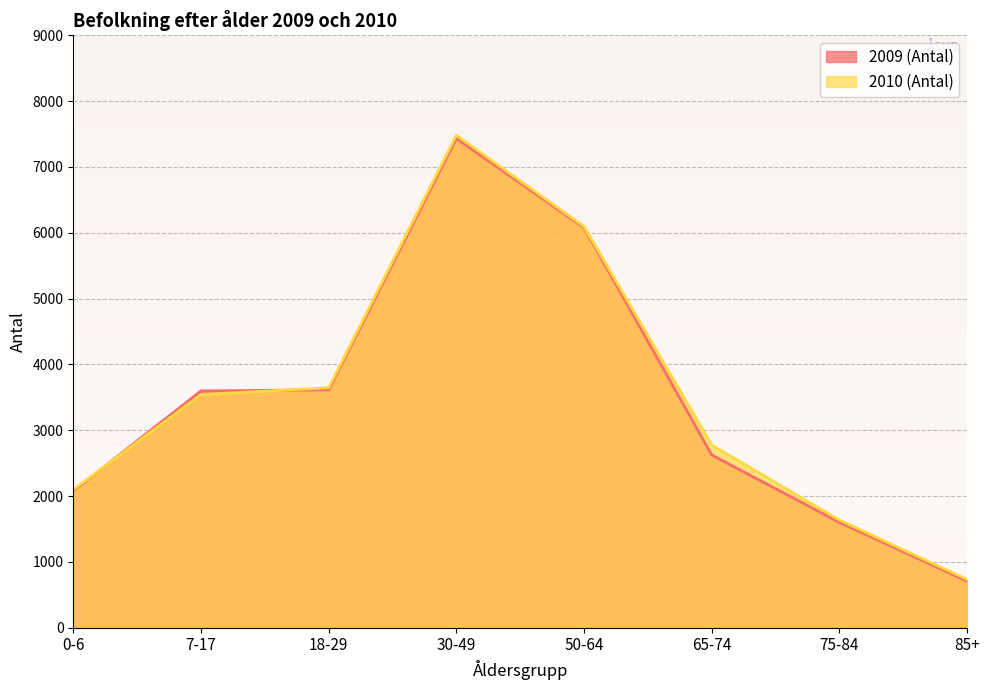

What is the total value across all series at 7-17?

7139